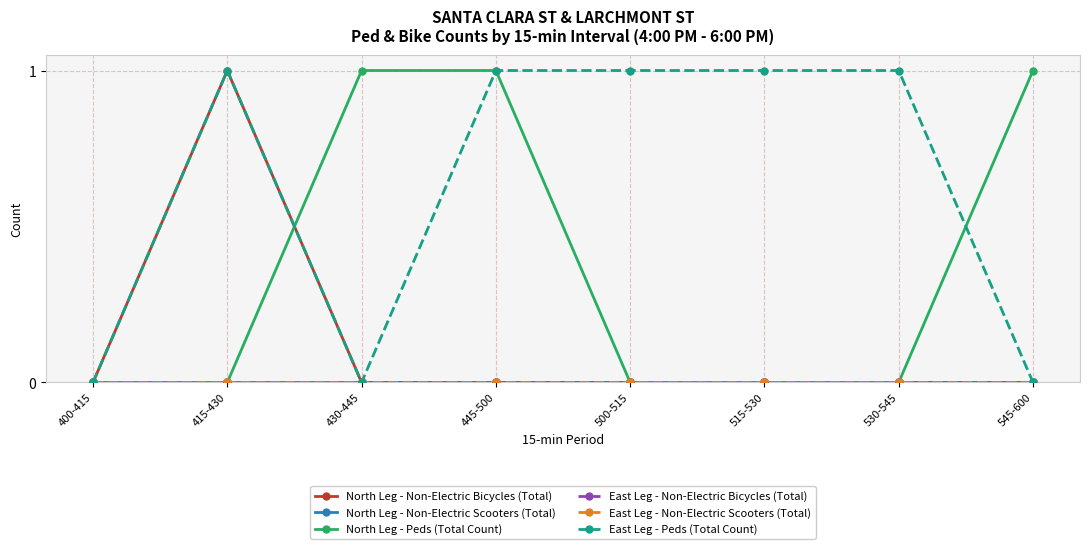

Does the chart have visible grid lines?

Yes